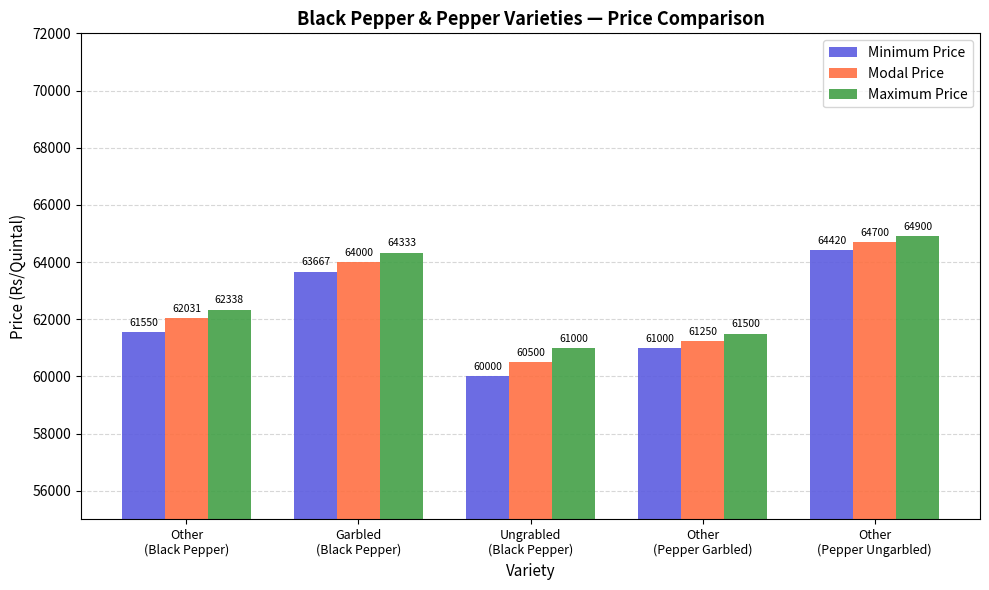

Which series has the widest spread of values?

Minimum Price